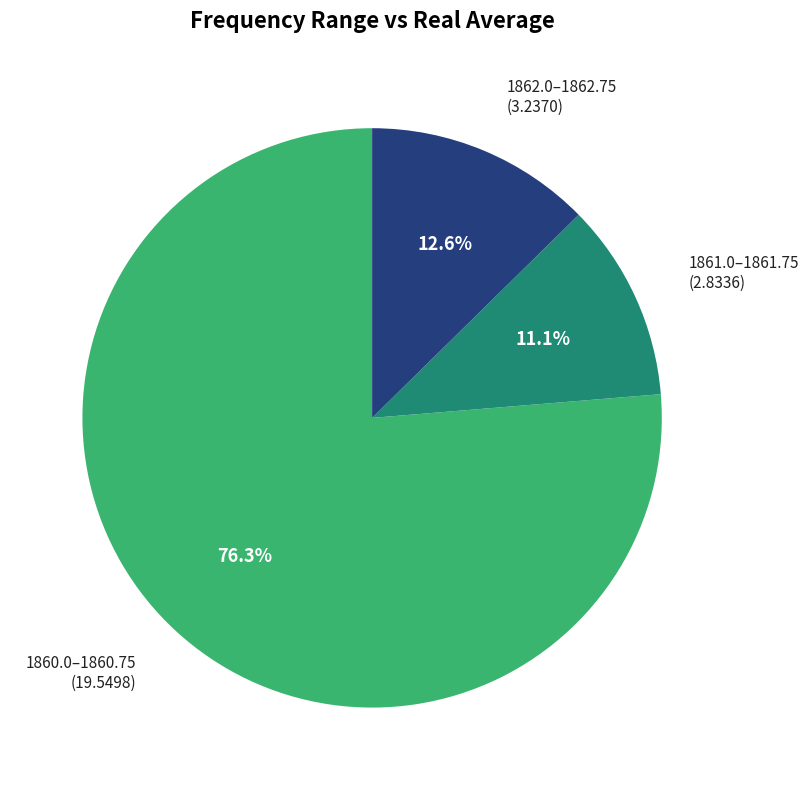

How many segments does this pie chart have?

3